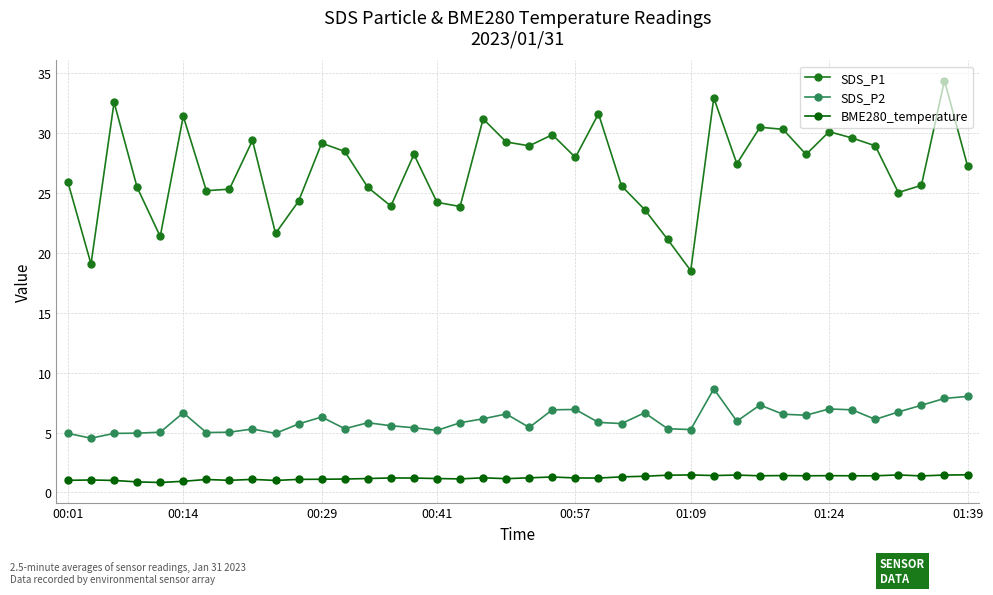

Which series has the widest spread of values?

SDS_P1